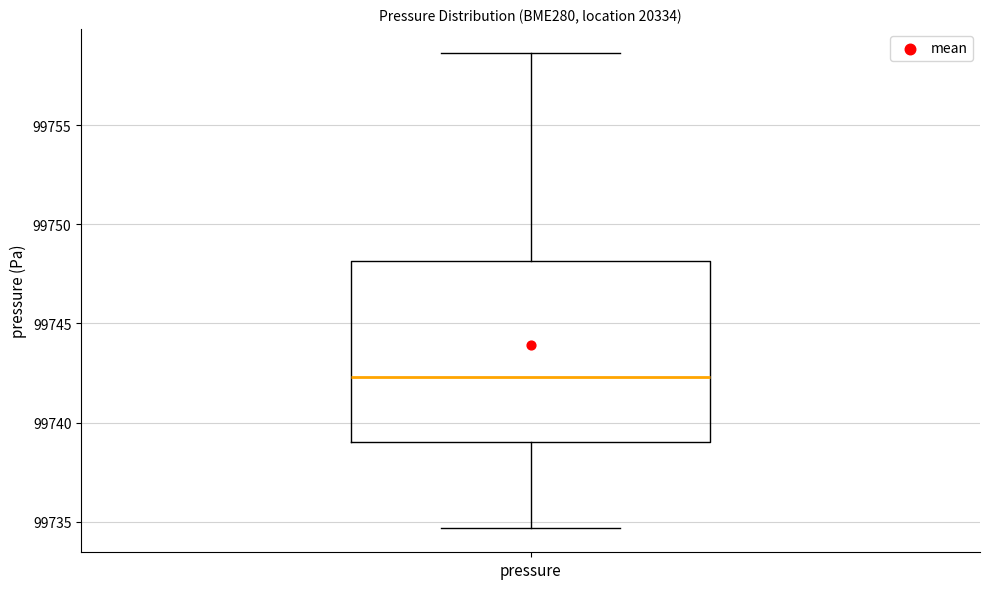

Read this box plot against the y-axis: the position of the median line, the range covered by the box, and the ends of both whiskers. The values are not printed on the chart, so give them approximately, as read against the axis.

median 99742.5, box 99739.0 to 99748.0, whiskers 99734.5 to 99758.5